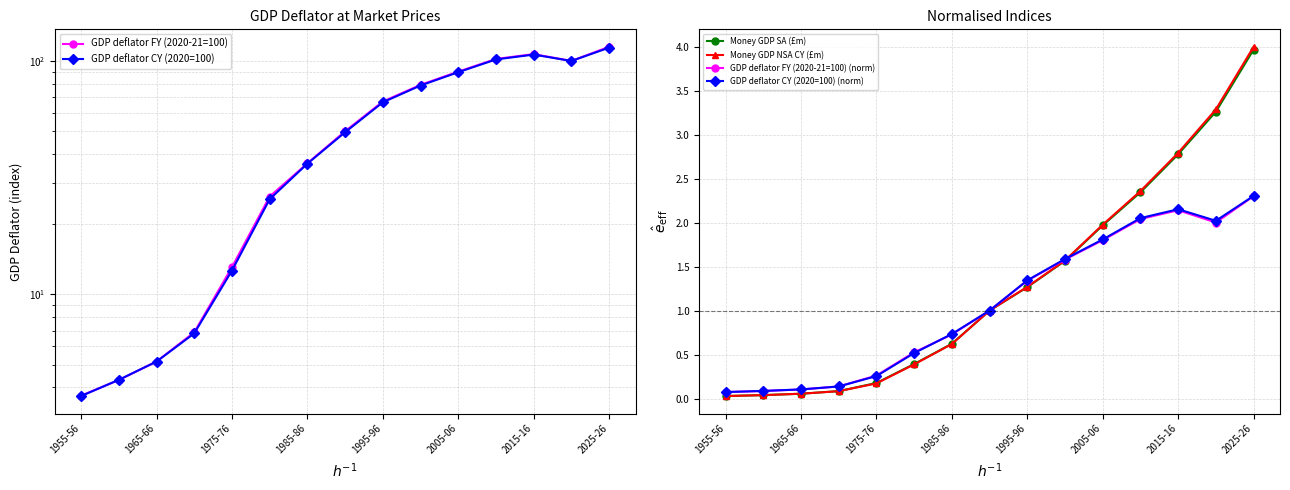

Reading left to right, list all the values displayed in this chart.

GDP deflator FY (2020-21=100): 3.7	4.3	5.2	6.9	13.1	26.3	36.4	50.0	67.0	79.0	90.0	102.0	107.0	100.0	115.0
GDP deflator CY (2020=100): 3.7	4.3	5.2	6.8	12.6	25.6	36.3	49.5	66.5	78.5	89.5	101.5	106.5	100.0	114.0
Money GDP SA (£m): 0.0	0.0	0.1	0.1	0.2	0.4	0.6	1.0	1.3	1.6	2.0	2.3	2.8	3.3	4.0
Money GDP NSA CY (£m): 0.0	0.0	0.1	0.1	0.2	0.4	0.6	1.0	1.3	1.6	2.0	2.4	2.8	3.3	4.0
GDP deflator FY (2020-21=100) (norm): 0.1	0.1	0.1	0.1	0.3	0.5	0.7	1.0	1.3	1.6	1.8	2.0	2.1	2.0	2.3
GDP deflator CY (2020=100) (norm): 0.1	0.1	0.1	0.1	0.3	0.5	0.7	1.0	1.3	1.6	1.8	2.1	2.2	2.0	2.3